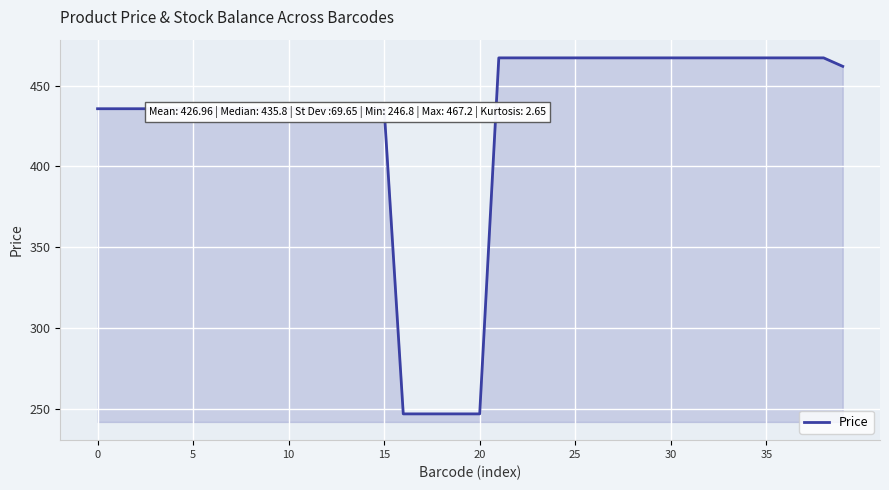

What is the minimum value shown in the chart?

246.8